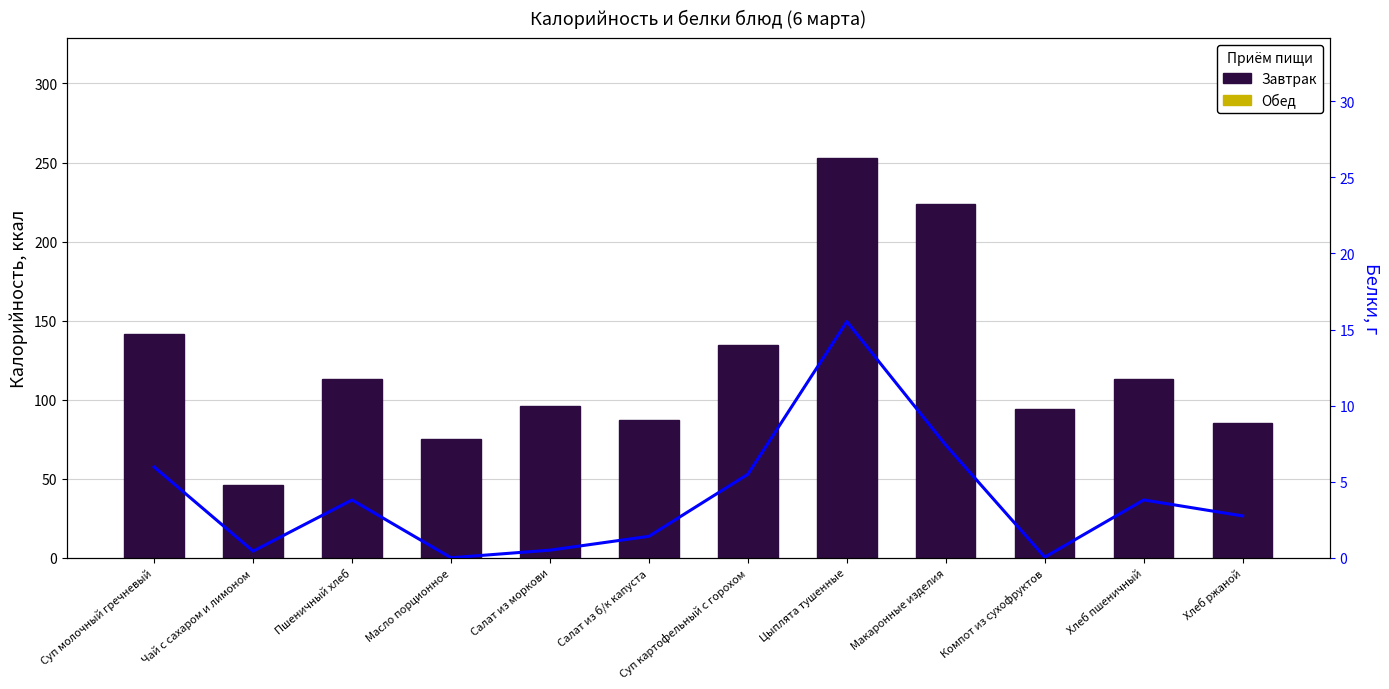

List the series in order of their peak value, highest first.

Калорийность, Белки